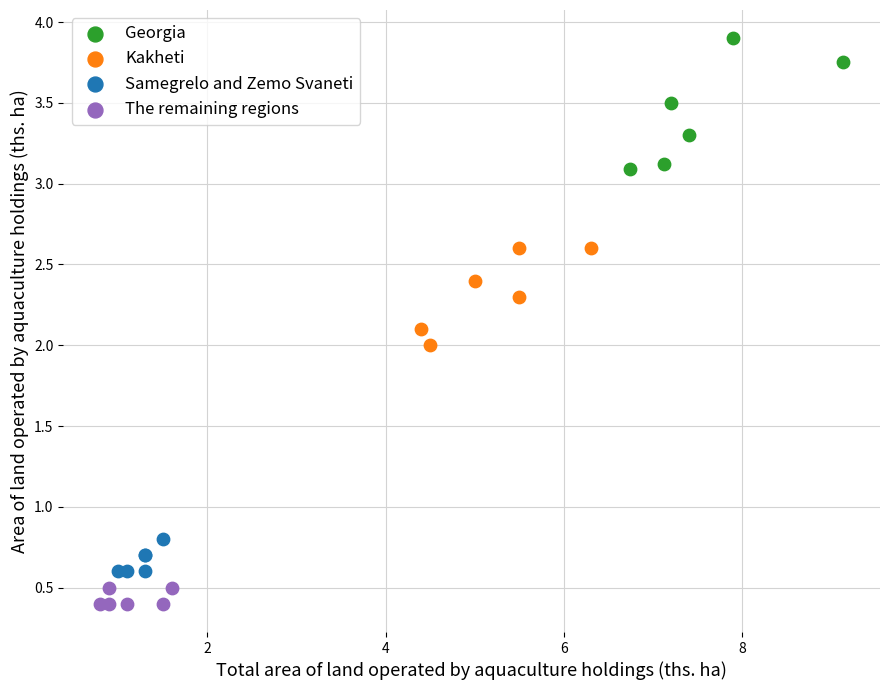

Which series reaches the minimum Y coordinate?

The remaining regions